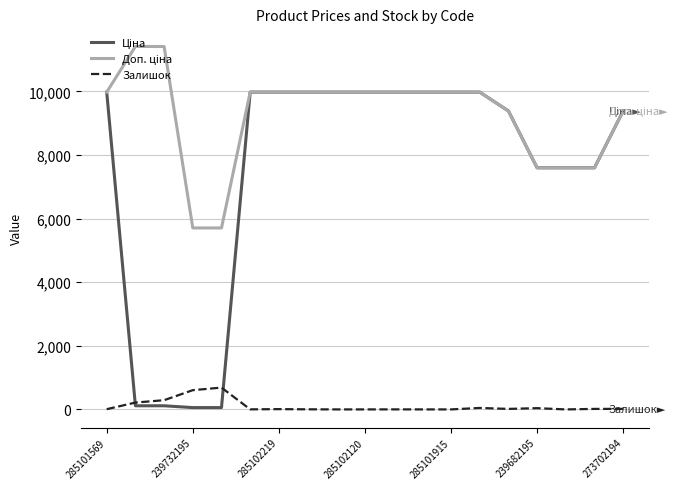

What is the maximum value shown in the chart?

11410.0